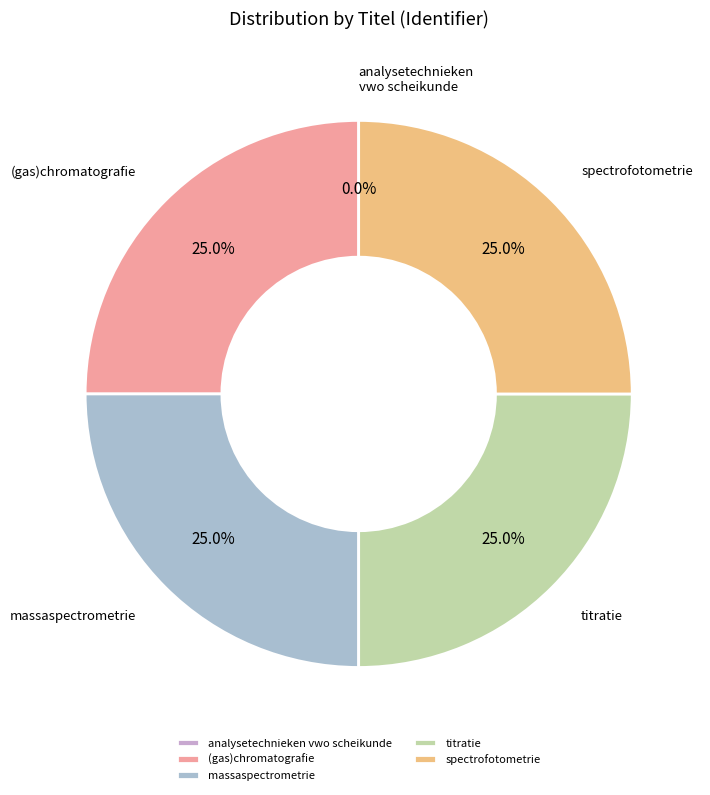

Is there a majority slice in this chart?

No